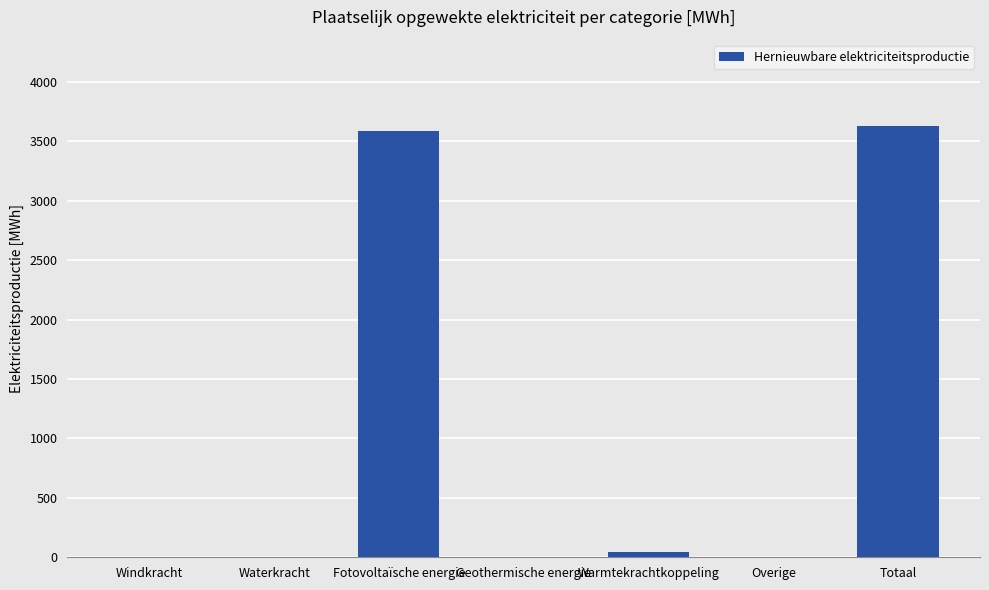

What is the change in value from Waterkracht to Fotovoltaïsche energie?

+3587.4